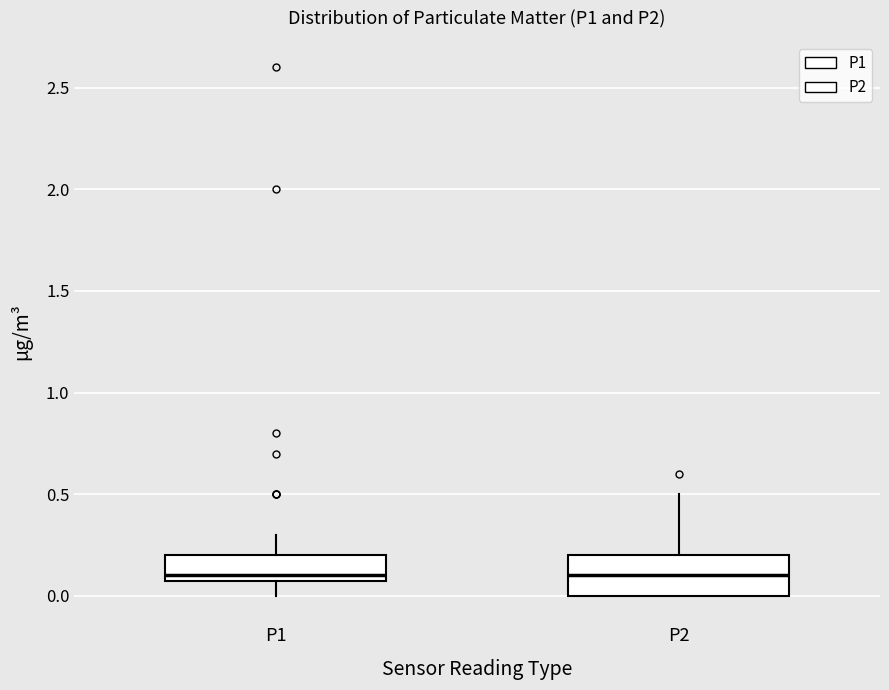

Reading left to right, read every box against the y-axis: the position of its median line, the range the box covers, and the ends of its whiskers. The values are not printed on the chart, so give them approximately, as read against the axis.

P1: median 0.1 (just above the box's lower edge), box 0.1 to 0.2, whiskers 0.0 to 0.3
P2: median 0.1, box 0.0 to 0.2, whiskers 0.0 to 0.5